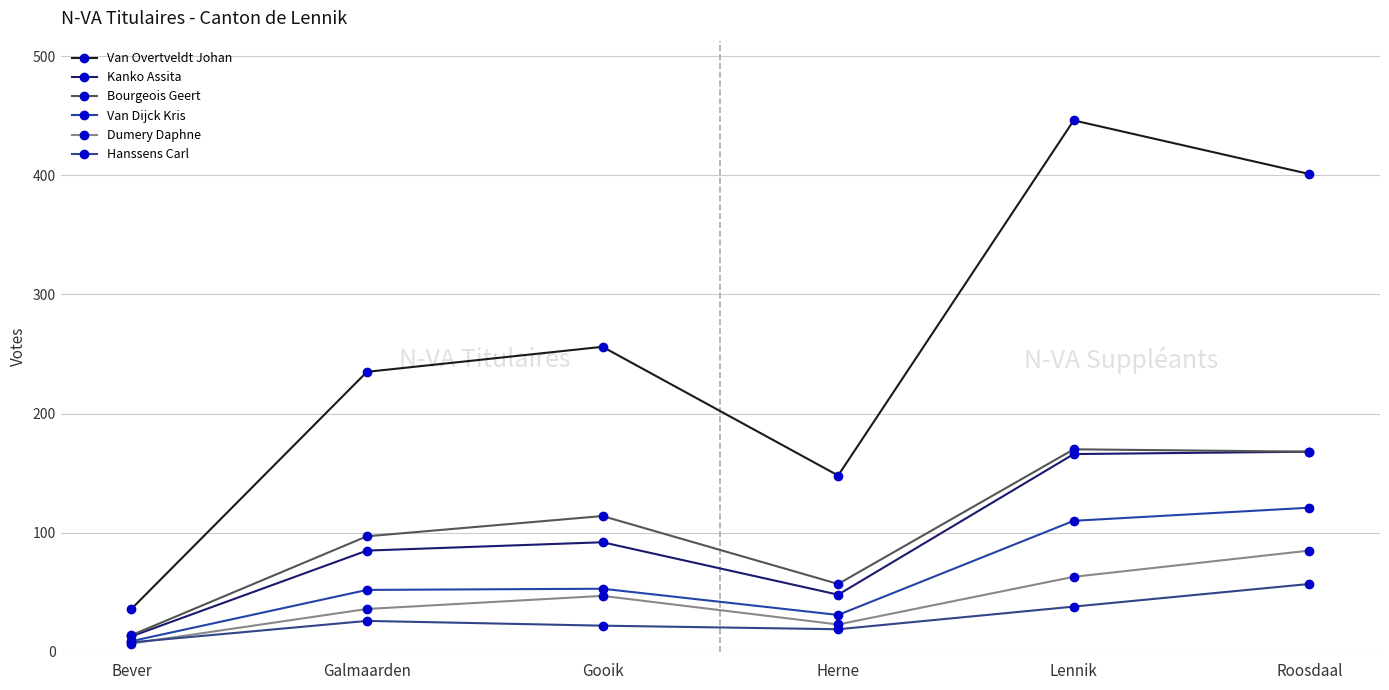

What is the total value across all series at Galmaarden?

531